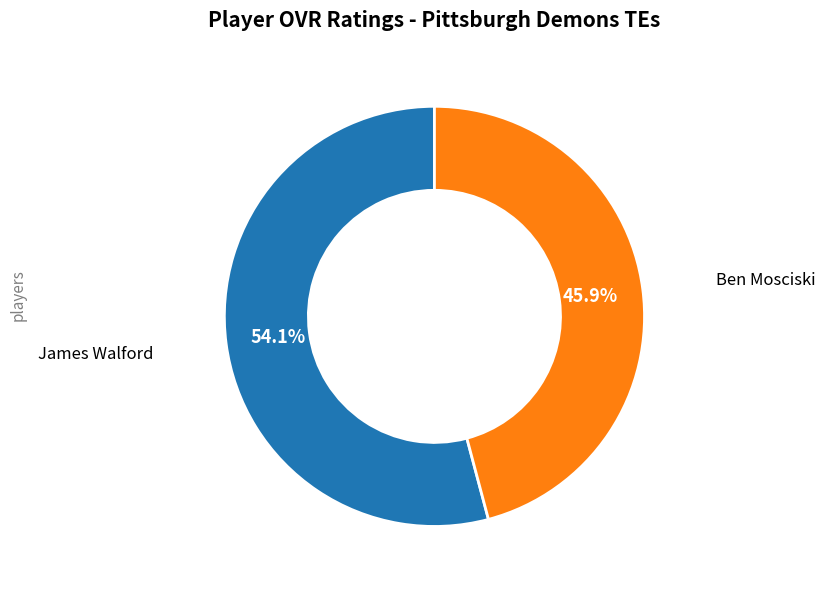

Does any single category account for the majority?

Yes